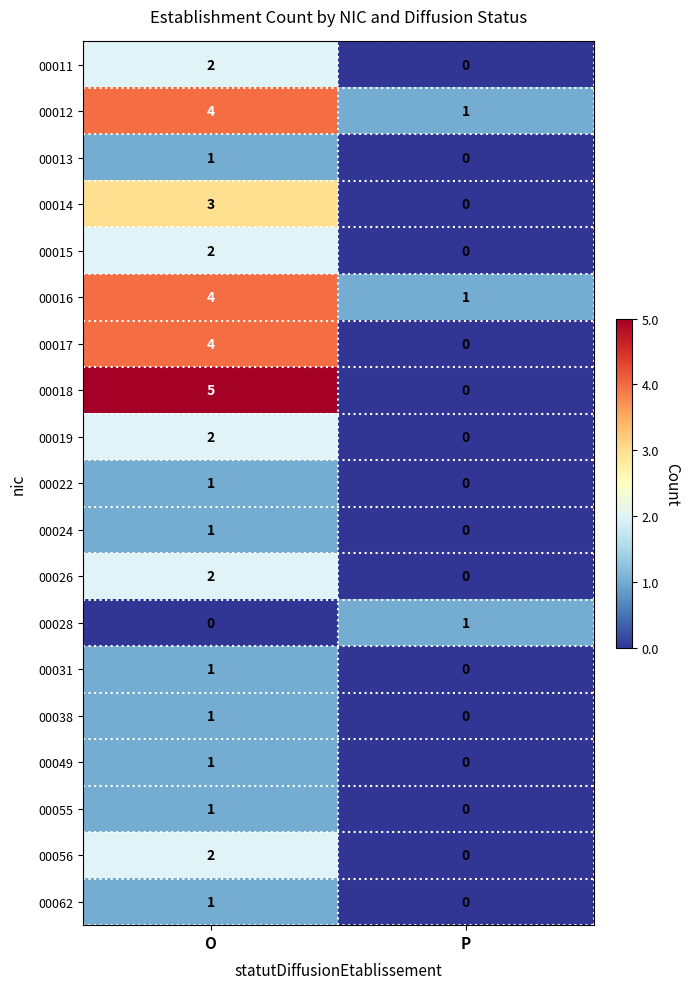

What is the difference between the highest and lowest values at P?

1